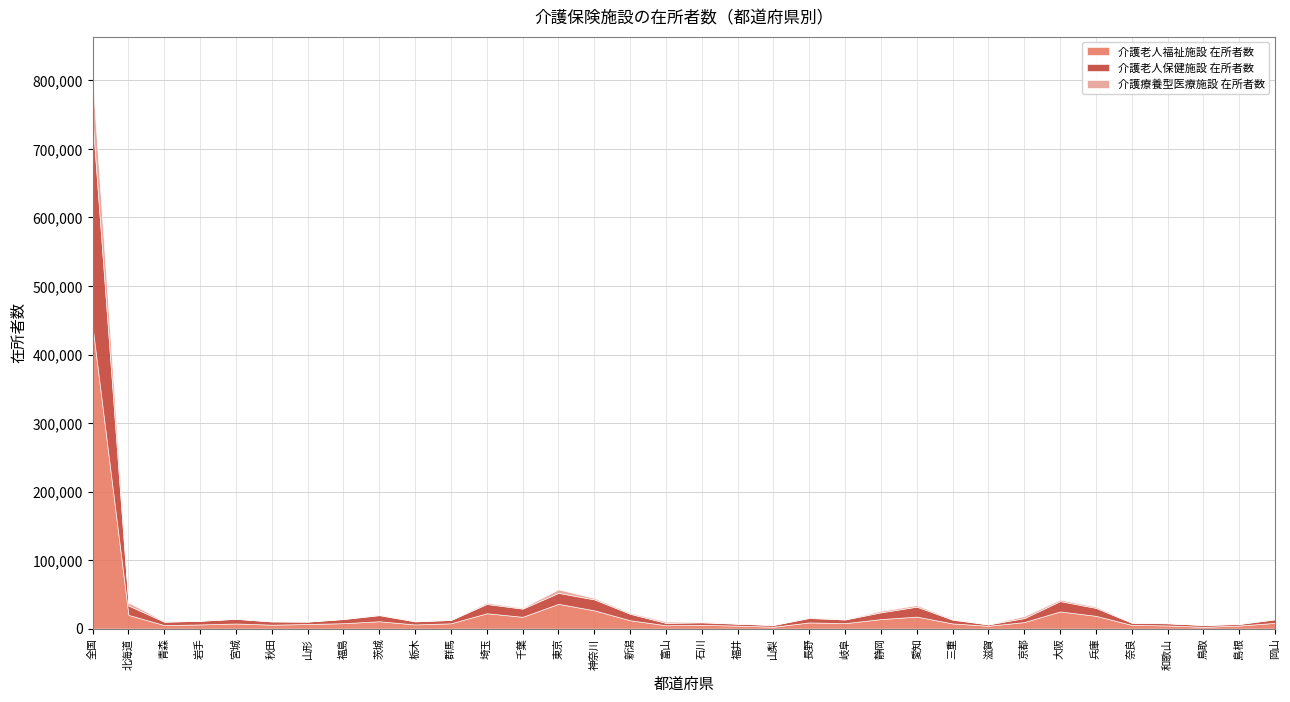

Which category has the lowest value across all series?

鳥取